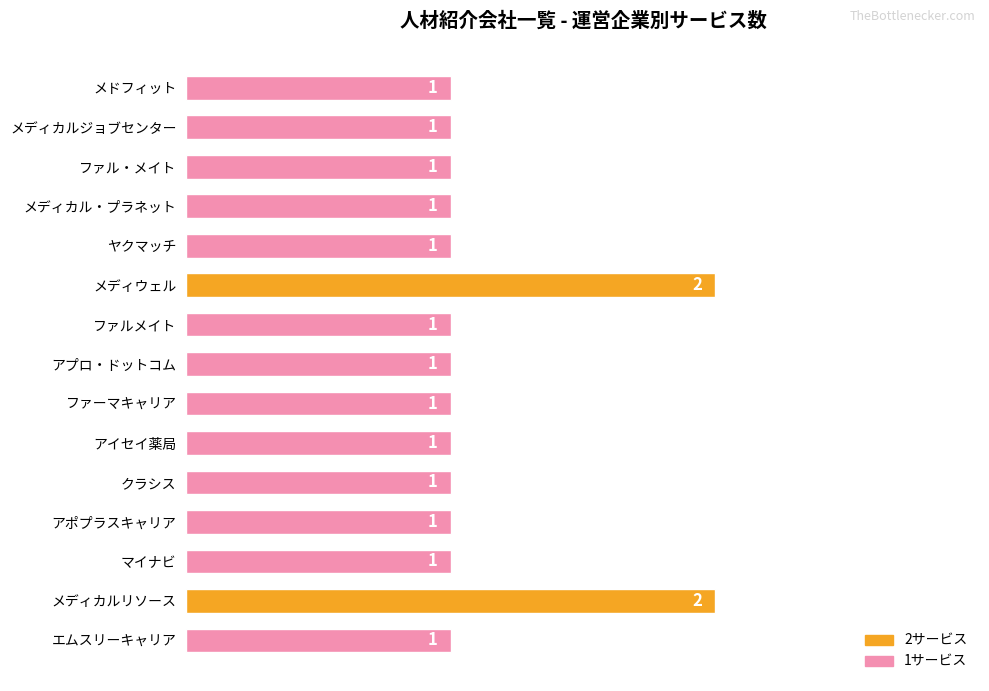

What is the sum of the values at エムスリーキャリア and メディウェル?

3